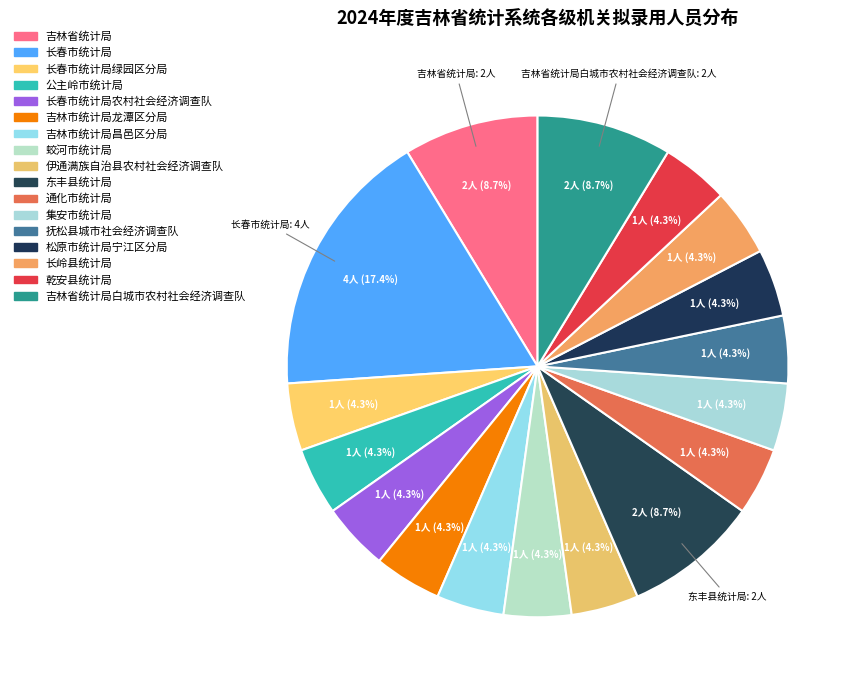

Count the number of slices in the pie.

17